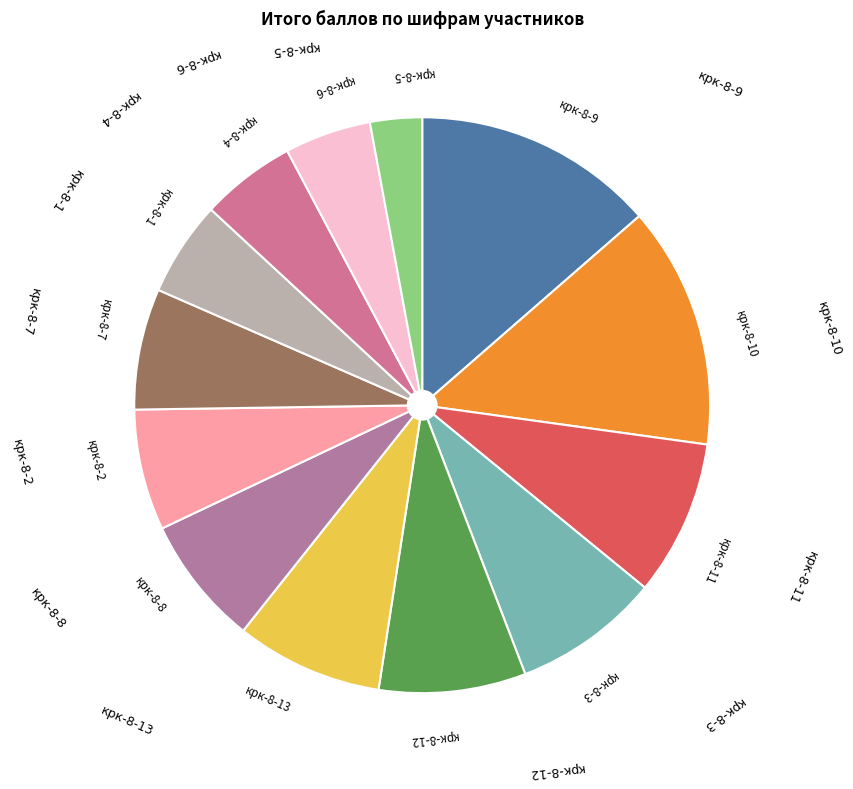

Is it true that крк-8-10 is 5% of the pie?

False